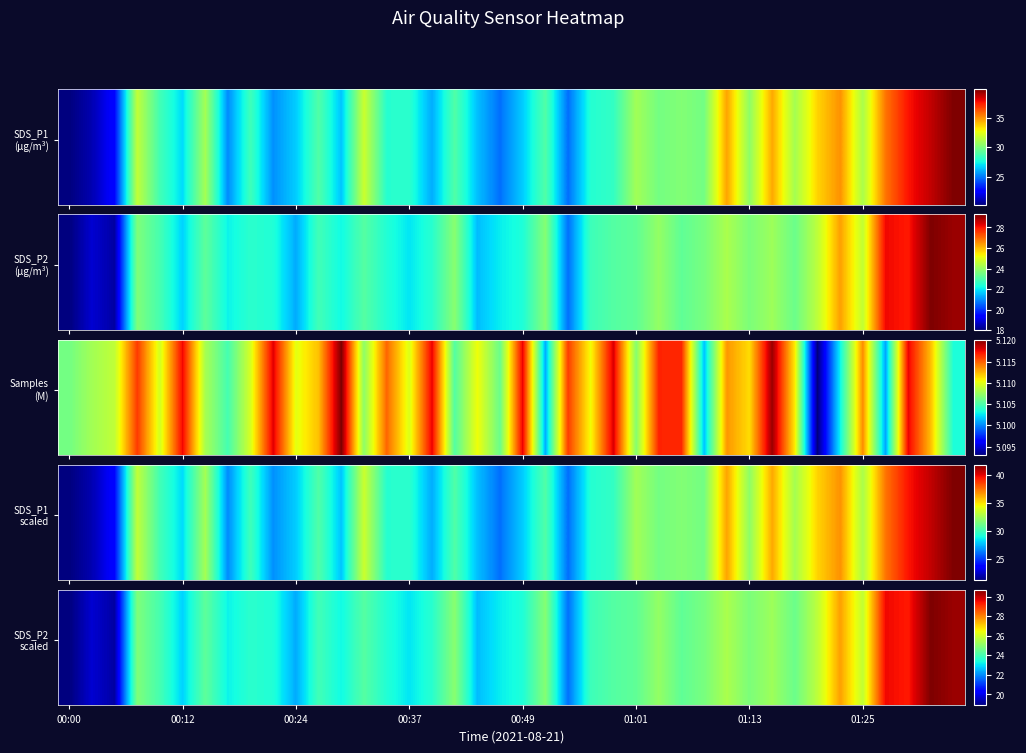

Which has a higher value, 28 or 38?

38